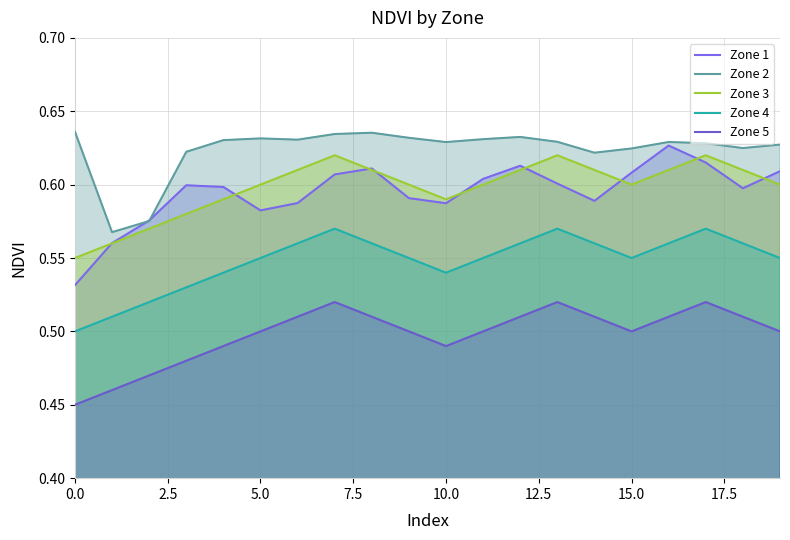

What are all the series names shown in the legend?

Zone 1, Zone 2, Zone 3, Zone 4, Zone 5